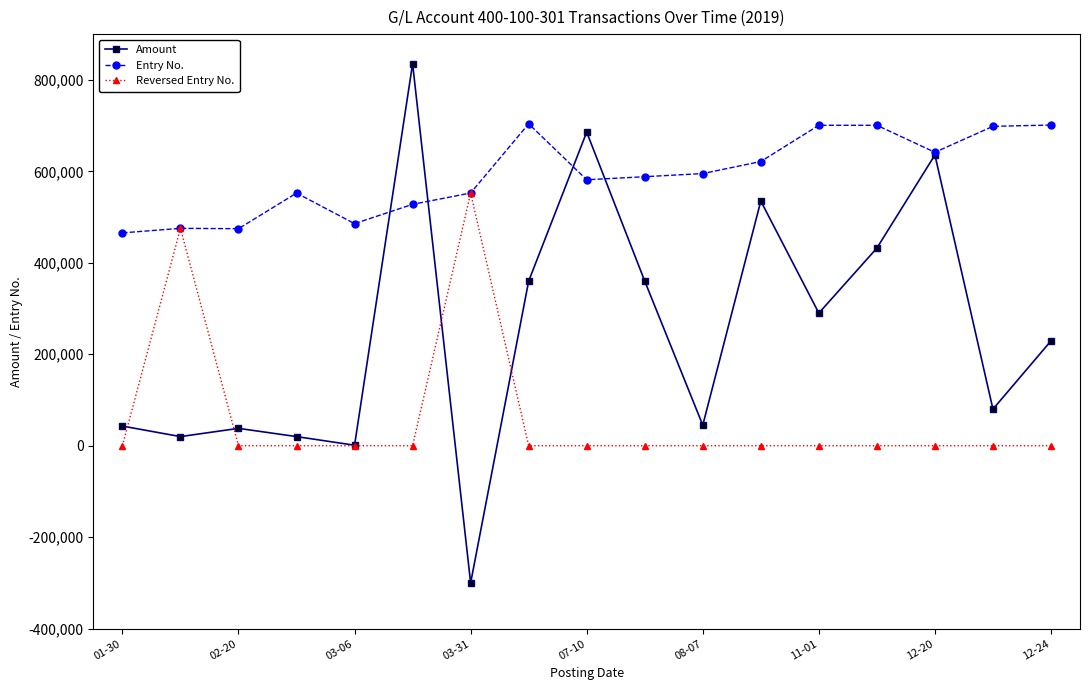

What is the difference between the maximum and minimum values in the Amount series?

1135265.7